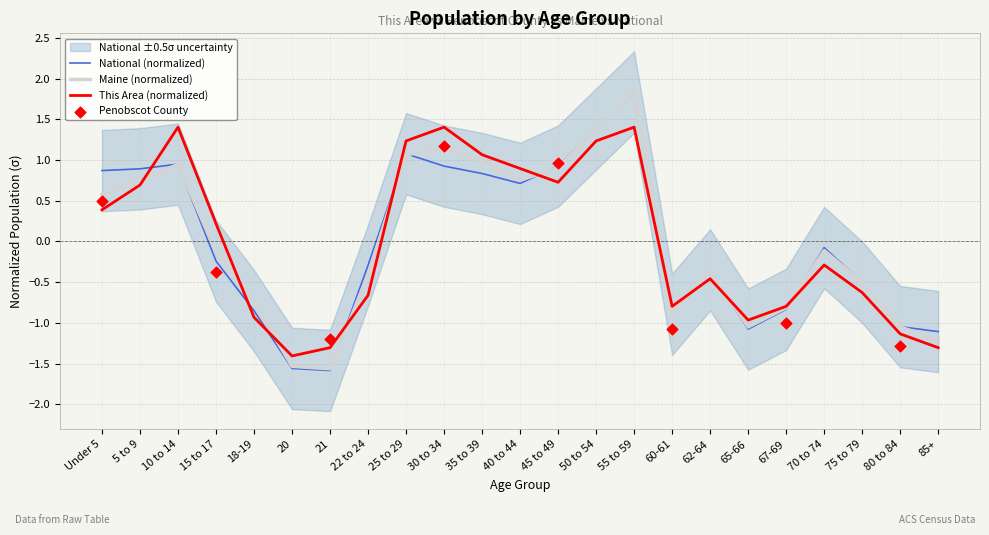

Which series contains the highest Y value?

Maine